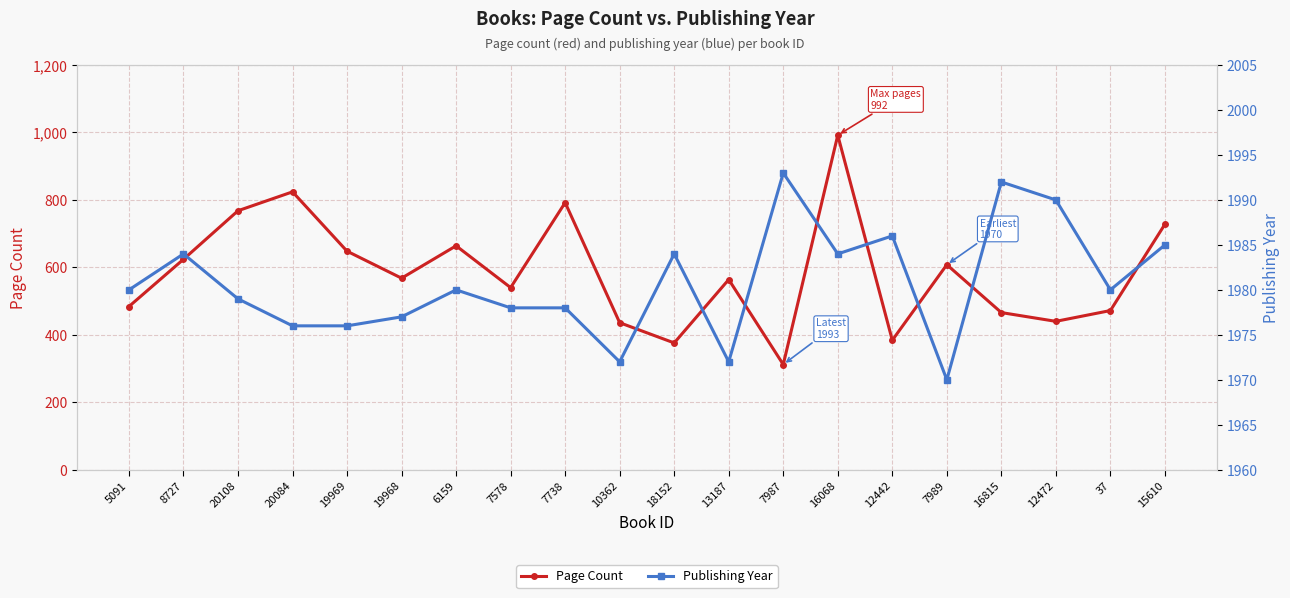

Which has a higher value, 7989 or 16815?

7989